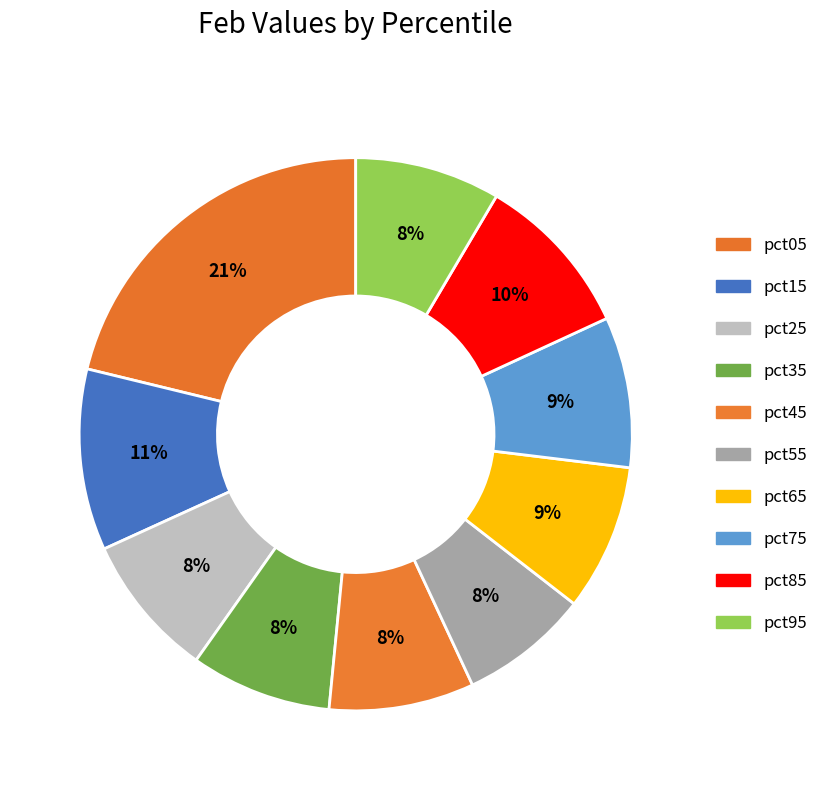

What percentage is the pct15 slice, to the nearest percent?

11%